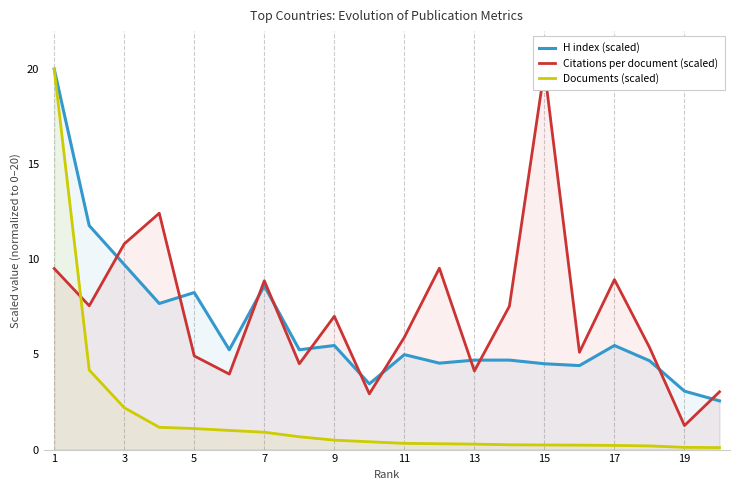

Where is the first local maximum for H index (scaled)?

5